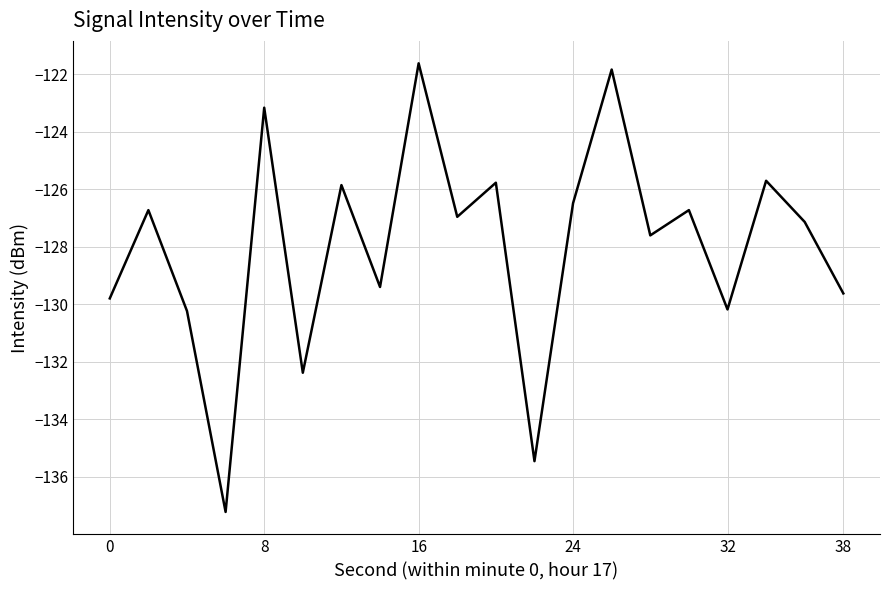

How many values exceed -126?

6